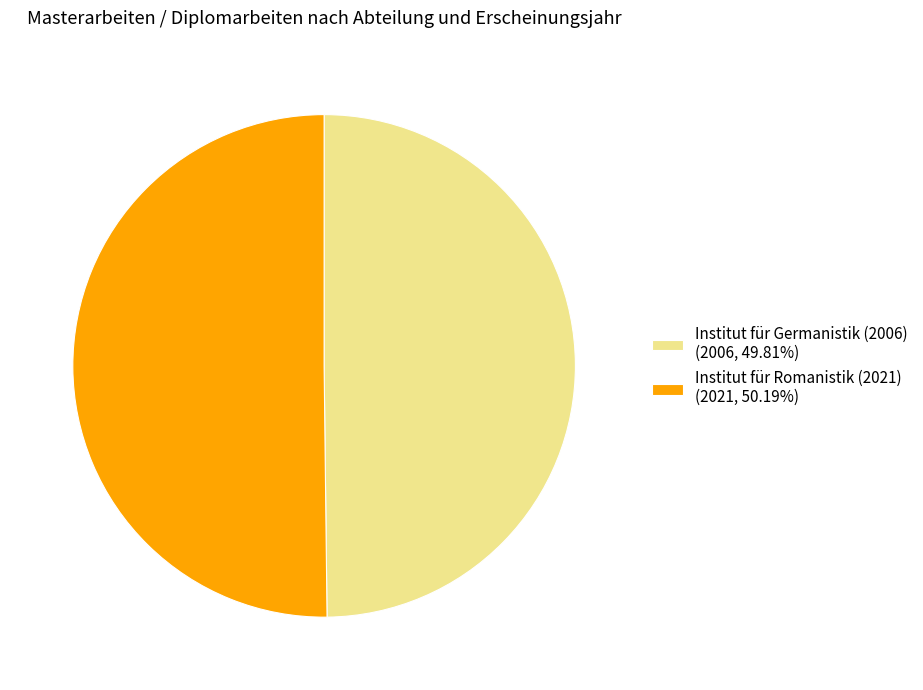

Do Institut für Germanistik (2006) and Institut für Romanistik (2021) together represent more than half of the pie?

Yes